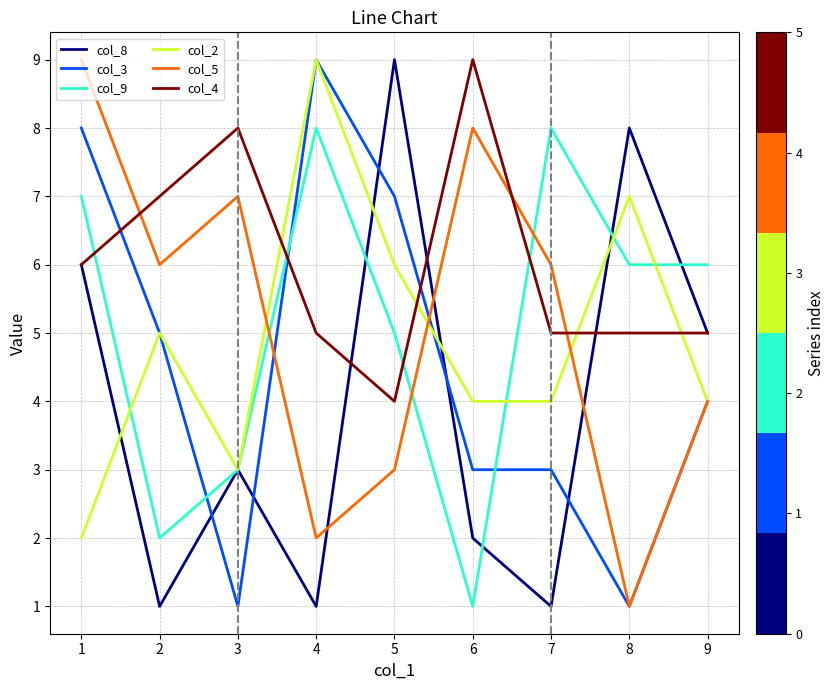

What is the difference between the highest and lowest values at 8?

7